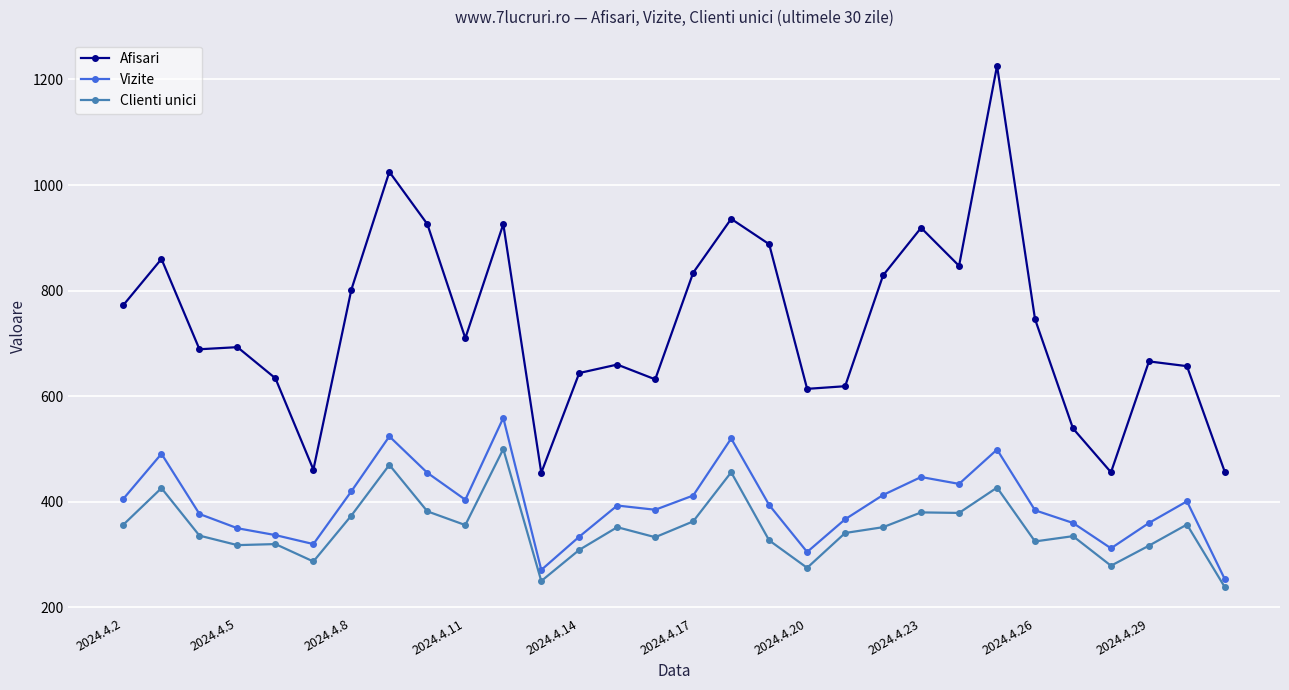

At how many categories does at least one series exceed 381?

30